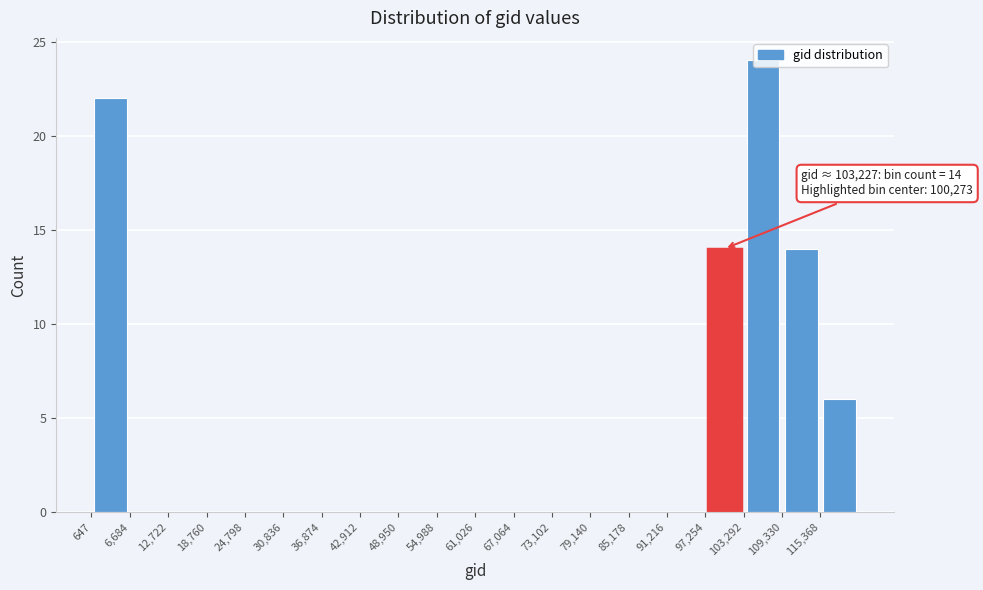

Which range on the x-axis has the tallest bar?

103000 to 109000